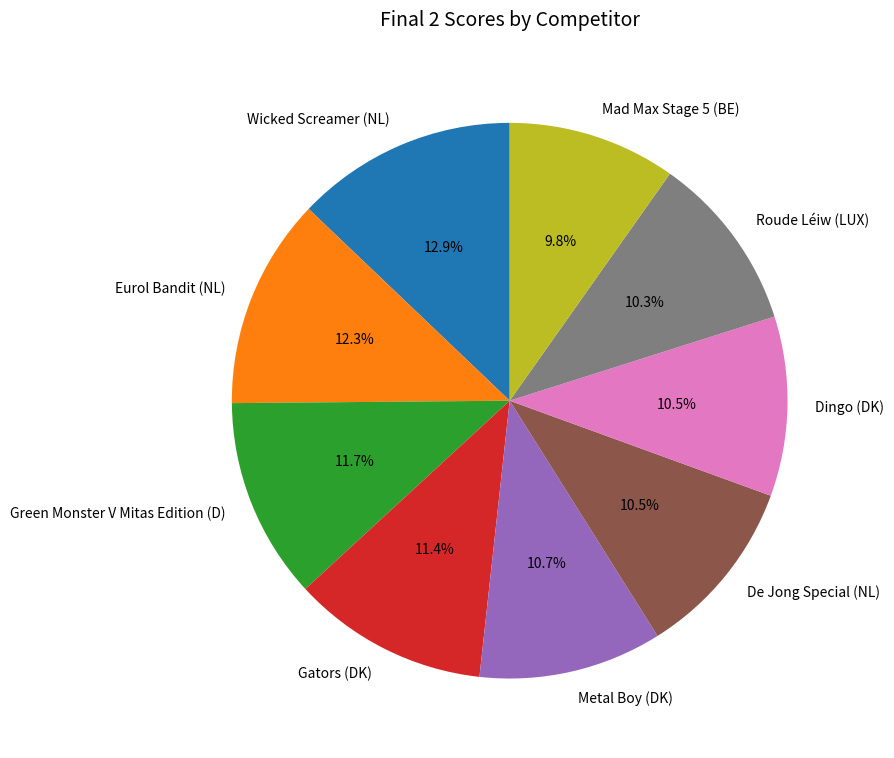

What percentage is the Mad Max Stage 5 (BE) slice, to the nearest percent?

10%